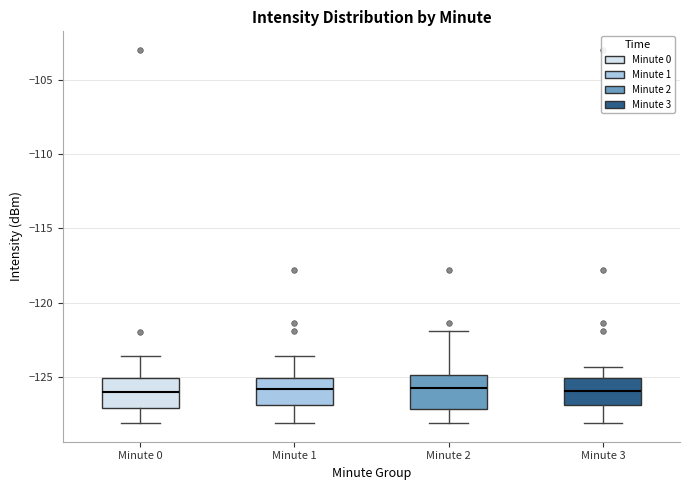

Where is the lower edge of the box for Minute 3 on the y-axis? The values are not printed on the chart, so give them approximately, as read against the axis.

-127.0